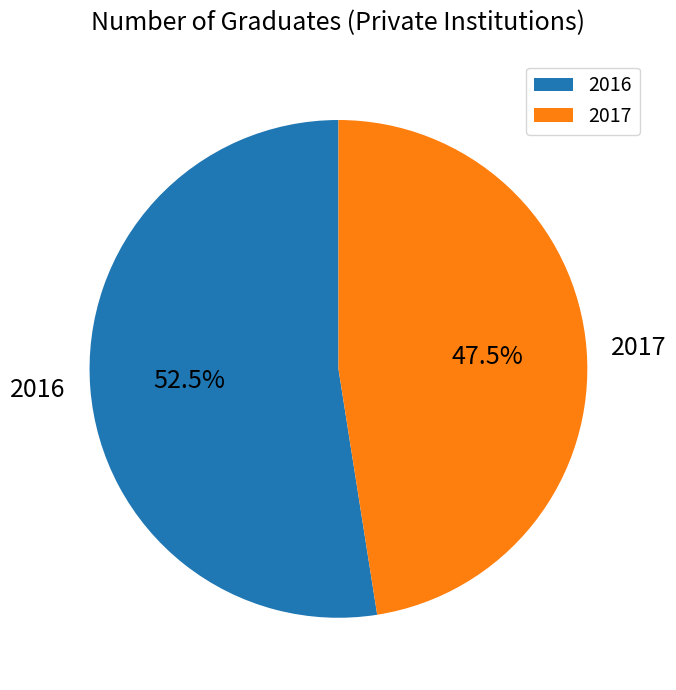

How many segments does this pie chart have?

2